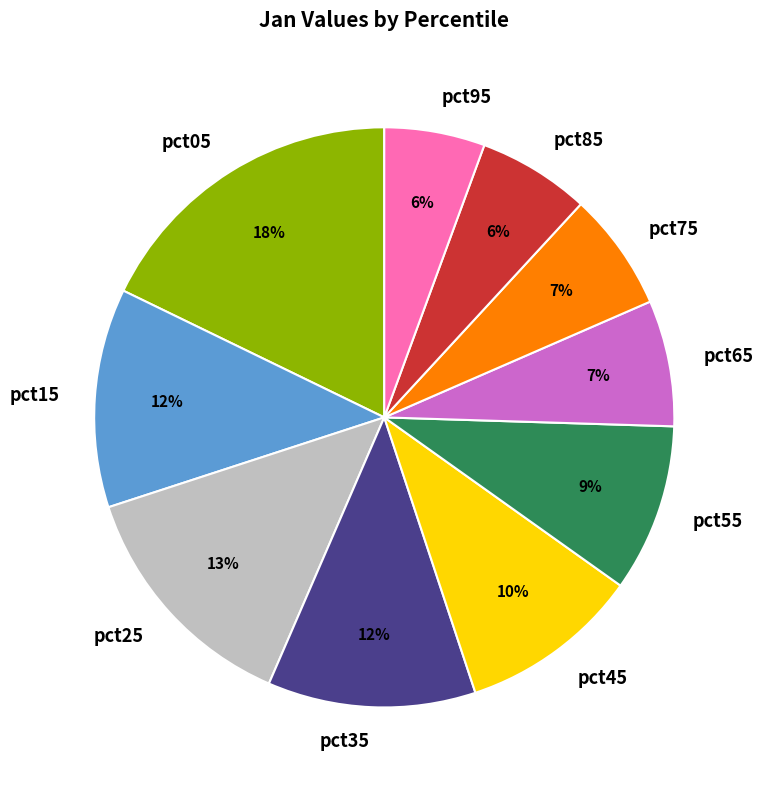

Is it true that pct65 is 7% of the pie?

True